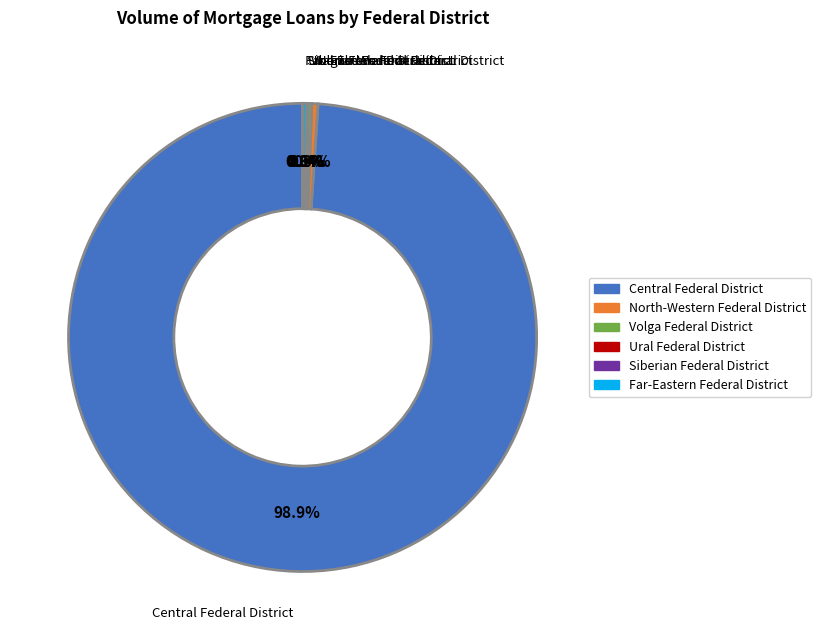

Which category has the biggest portion of the pie?

Central Federal District